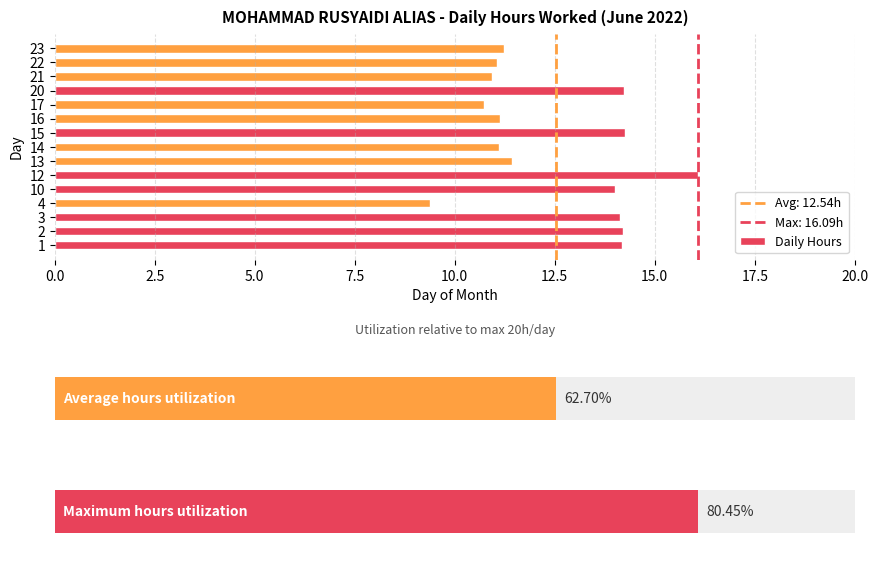

What is the value of the 14th bar from the left?

11.1